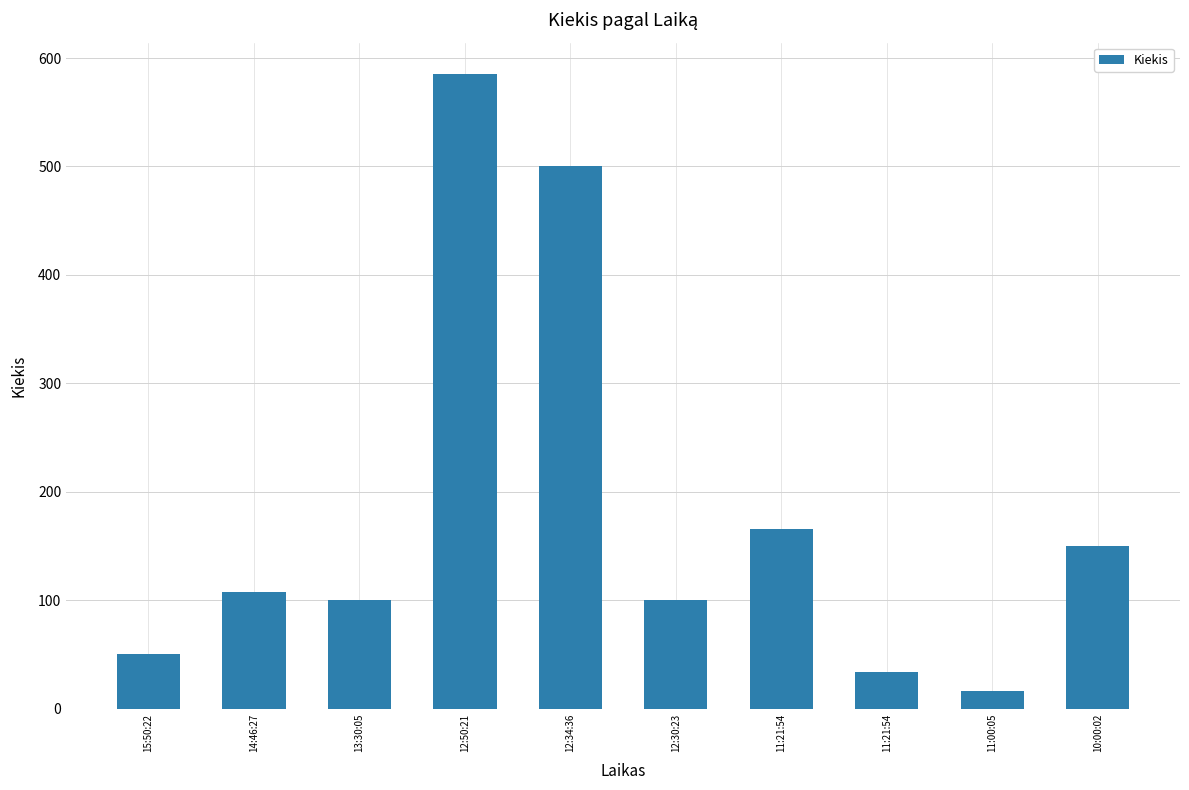

At which label does the data first exceed 108?

12:50:21